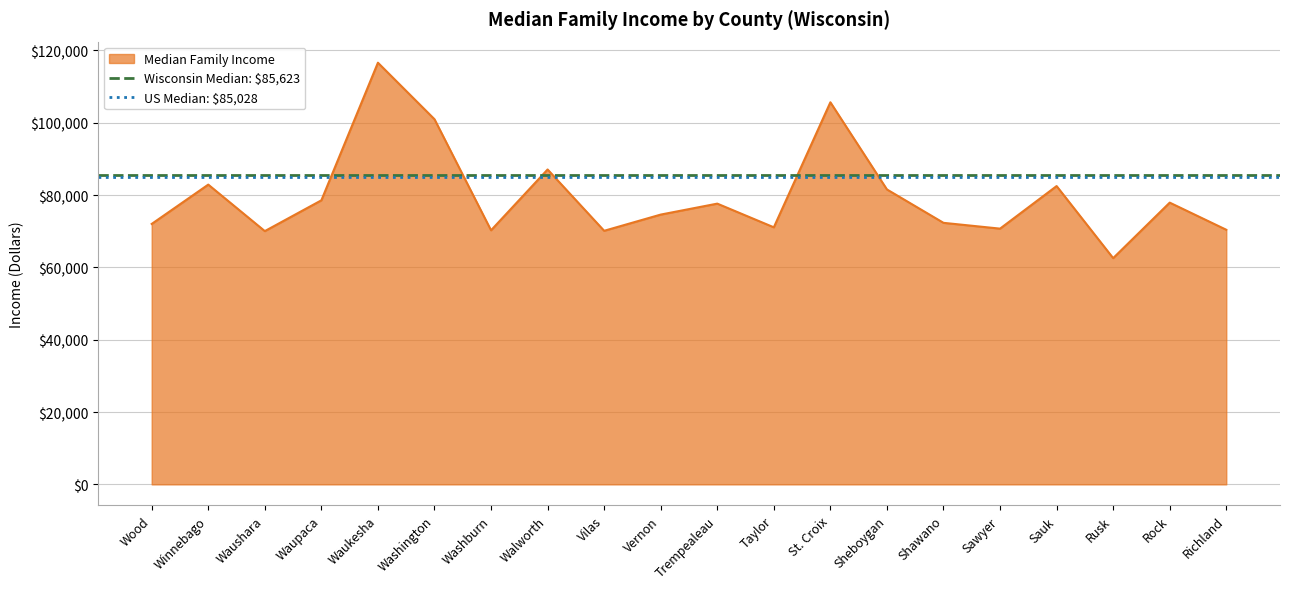

What is the lowest value of the US Median: $85,028 series?

85028